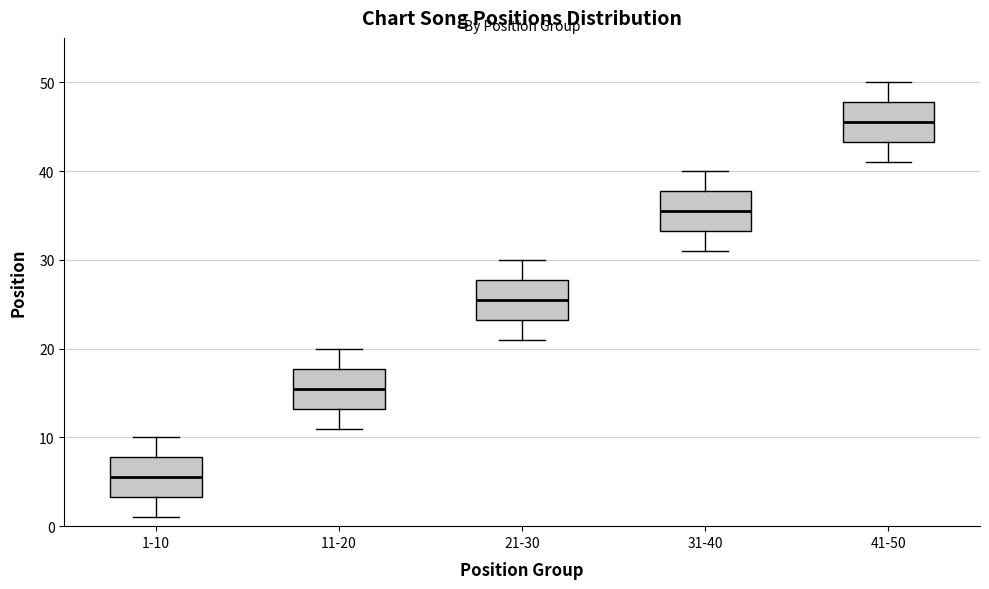

Reading left to right, read every box against the y-axis: the position of its median line, the range the box covers, and the ends of its whiskers. The values are not printed on the chart, so give them approximately, as read against the axis.

1-10: median 6, box 3 to 8, whiskers 1 to 10
11-20: median 16, box 13 to 18, whiskers 11 to 20
21-30: median 26, box 23 to 28, whiskers 21 to 30
31-40: median 36, box 33 to 38, whiskers 31 to 40
41-50: median 46, box 43 to 48, whiskers 41 to 50